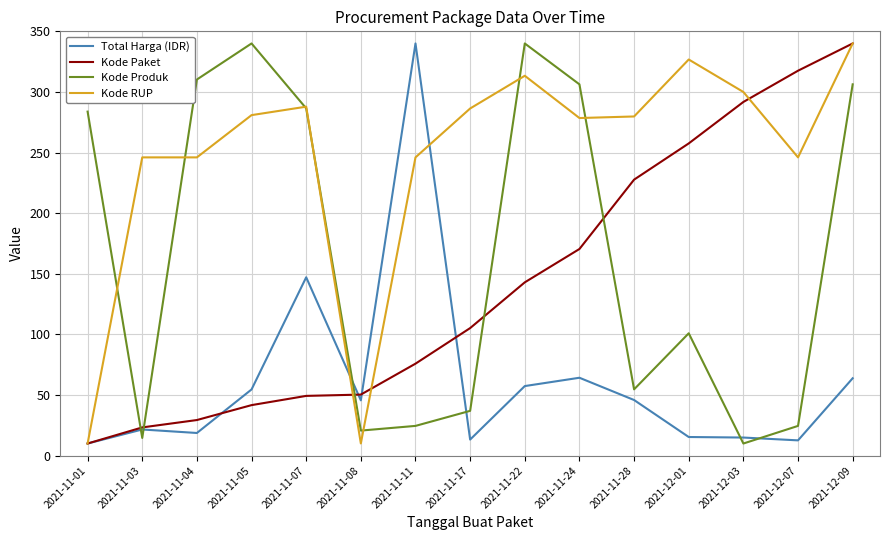

What is the greatest value displayed?

340.0